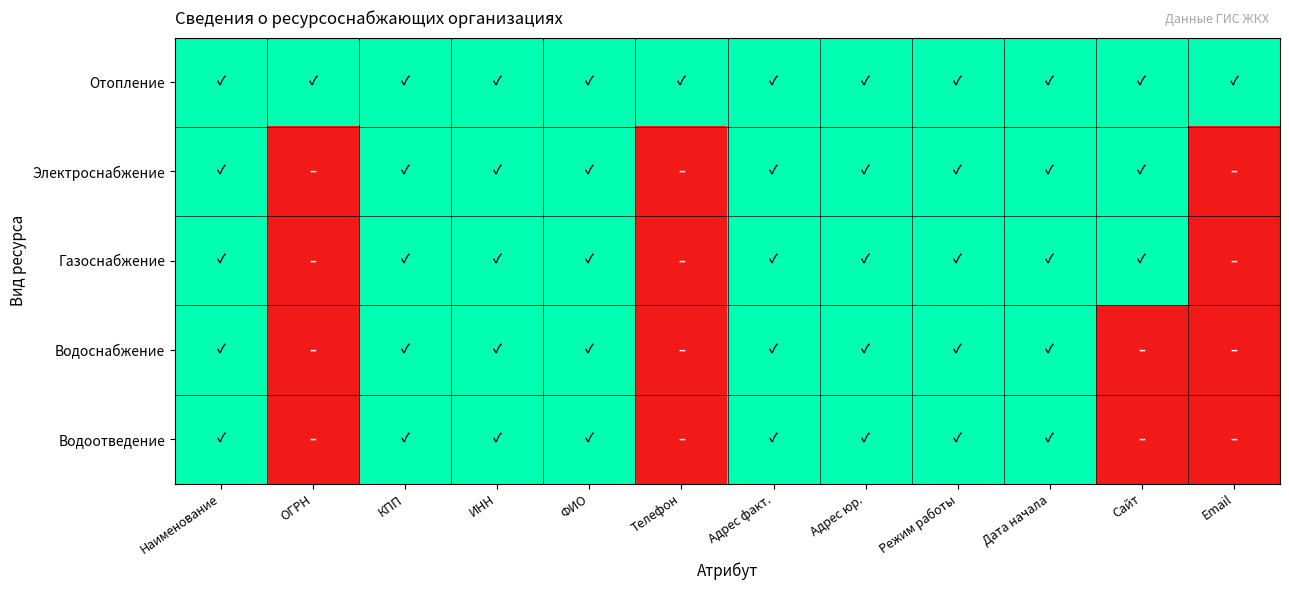

What is the maximum value shown in the chart?

1